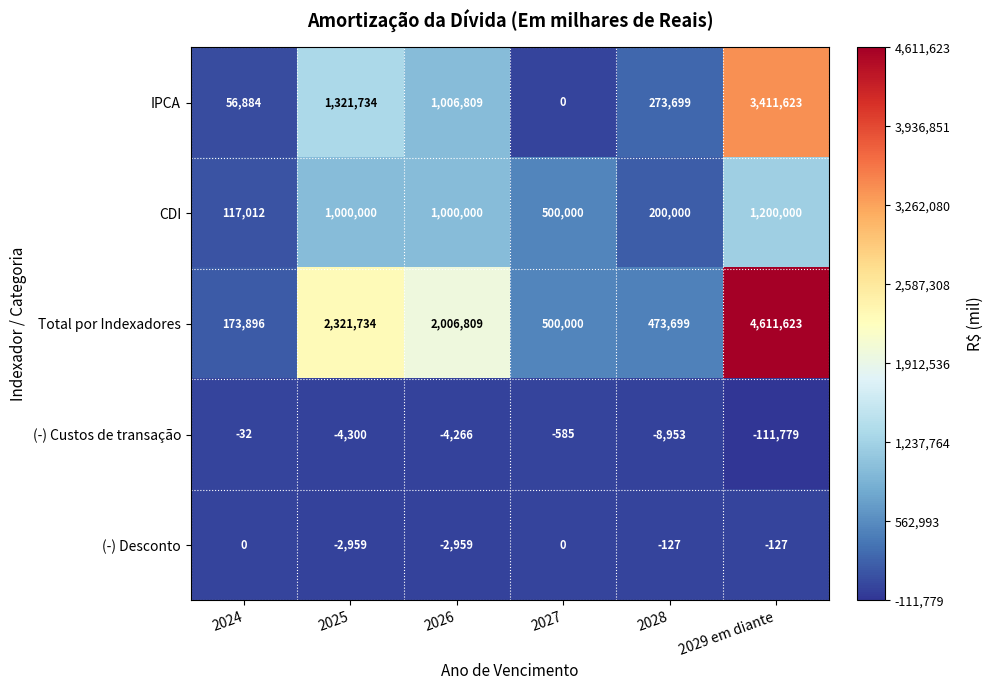

At which label is IPCA closest to 1705811?

2025